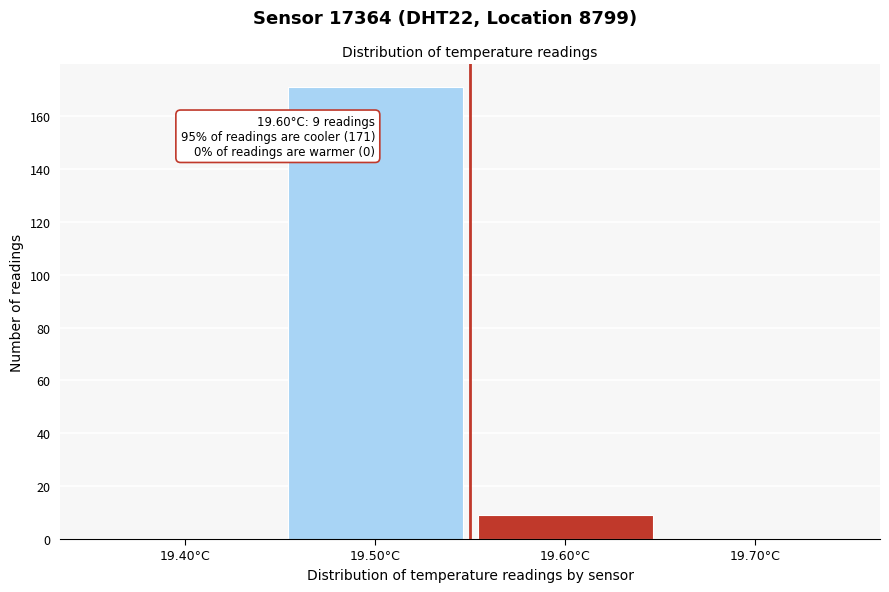

Reading left to right, extract all data points from this chart.

19.40°C=0	19.50°C=171	19.60°C=9	19.70°C=0